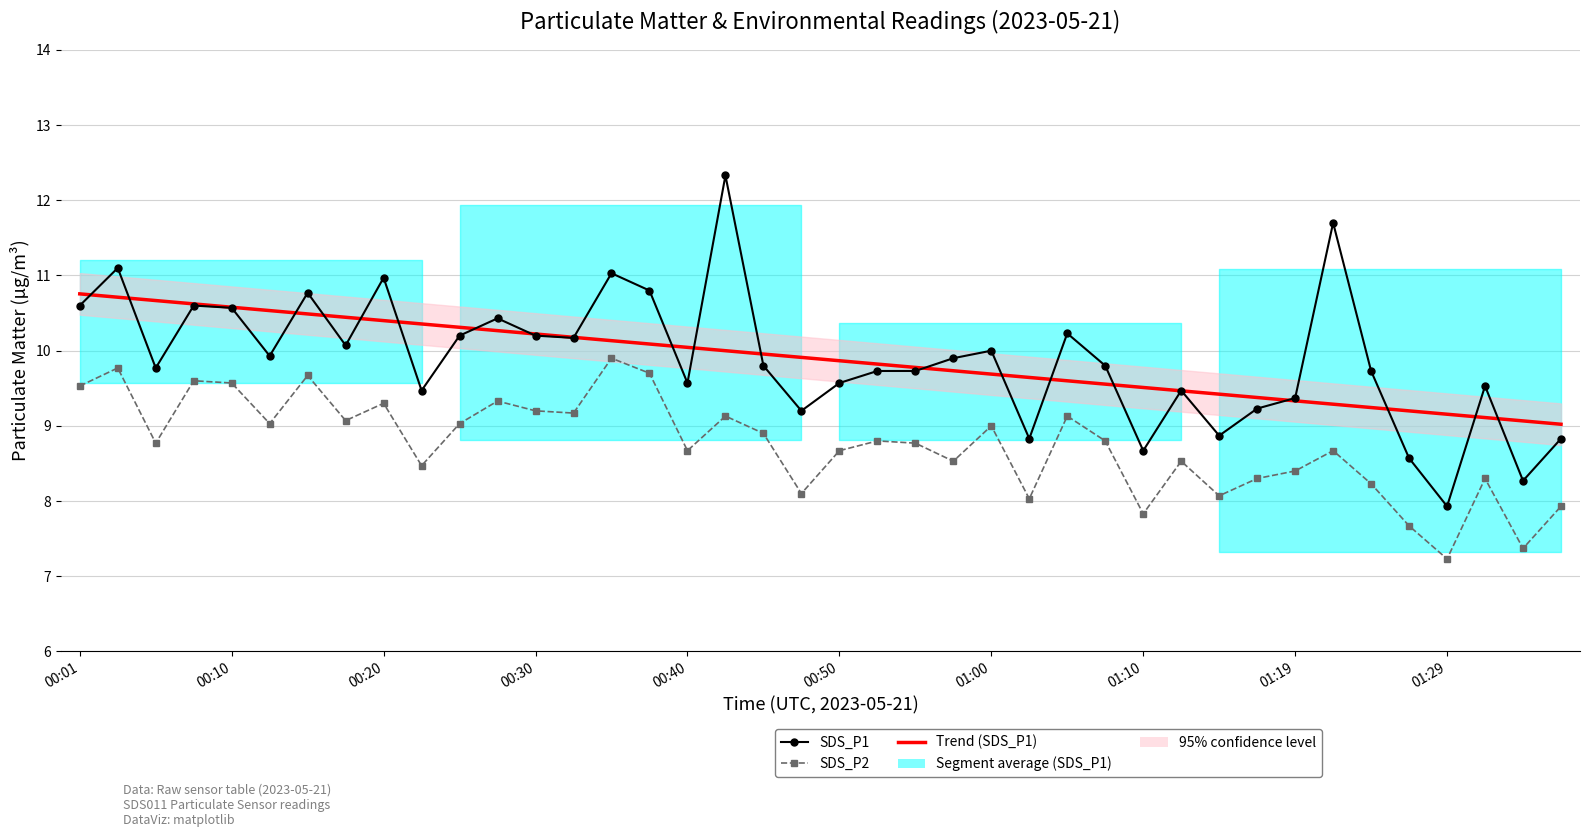

What is the value of the Trend (SDS_P1) point at the 18th from the left?

10.0